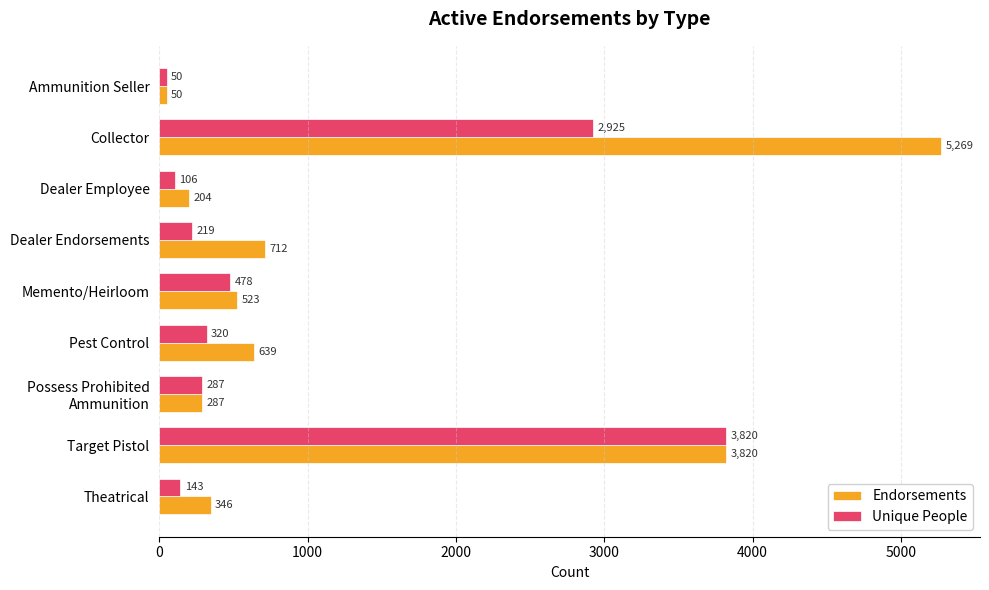

What is the difference between the maximum and minimum values in the Unique People series?

3770